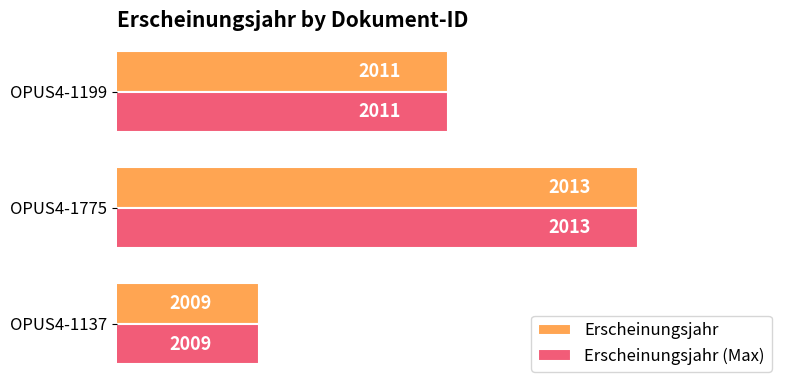

True or false: Erscheinungsjahr (Max) has a value of 2013 at OPUS4-1775.

True